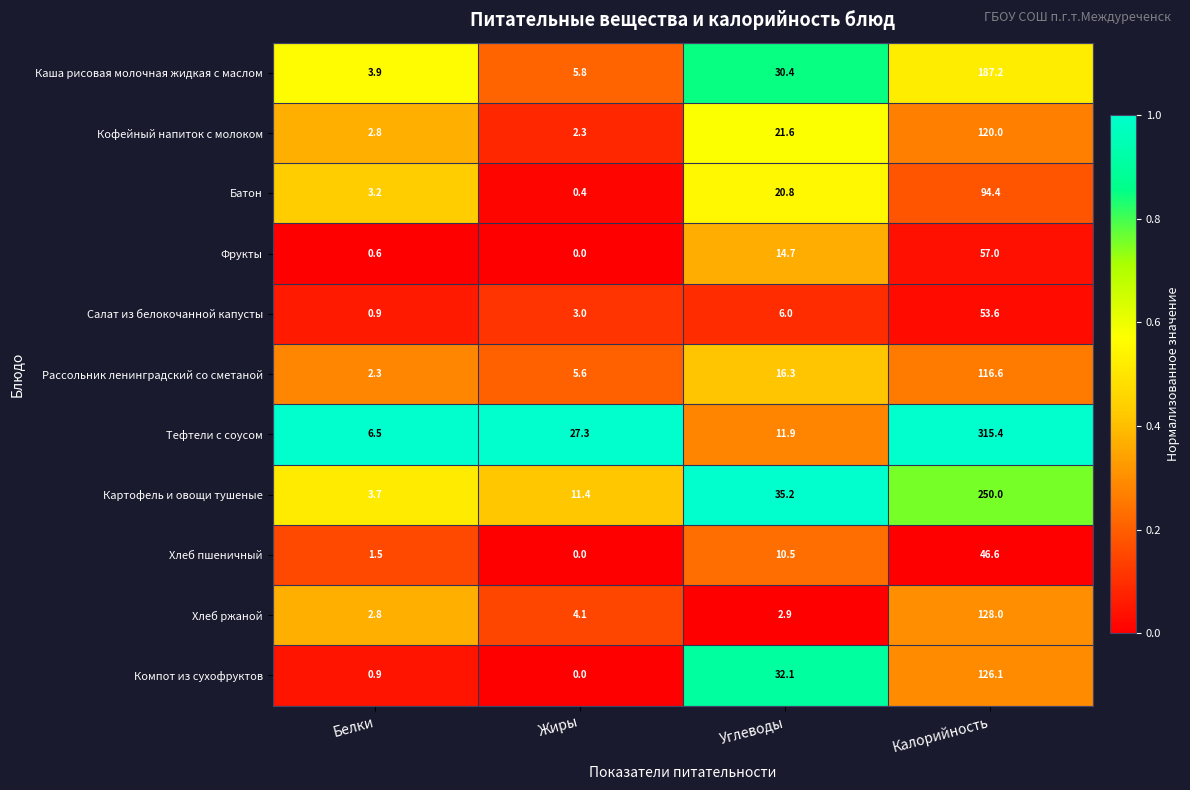

The value of Кофейный напиток с молоком at Белки is 2.8. True or false?

True